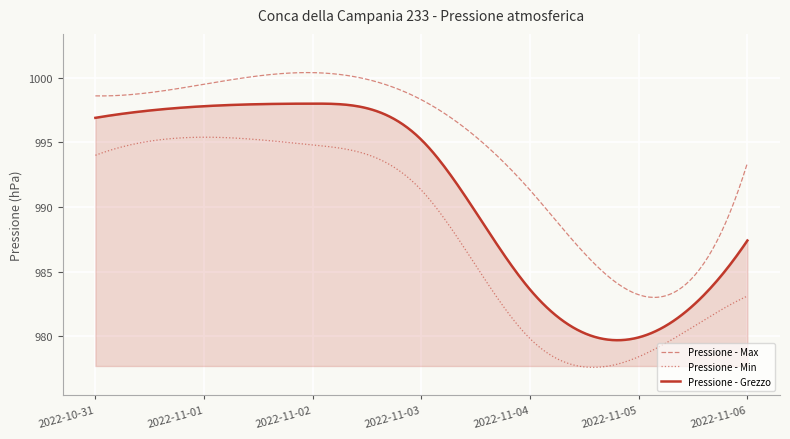

How many lines are shown in the chart?

3